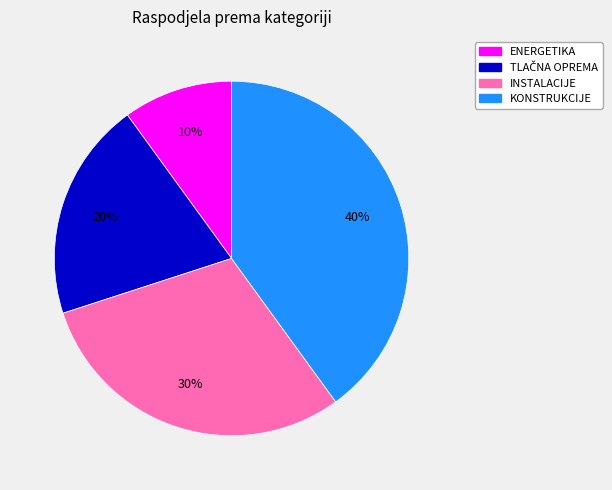

To the nearest percent, what is the average slice percentage?

25%